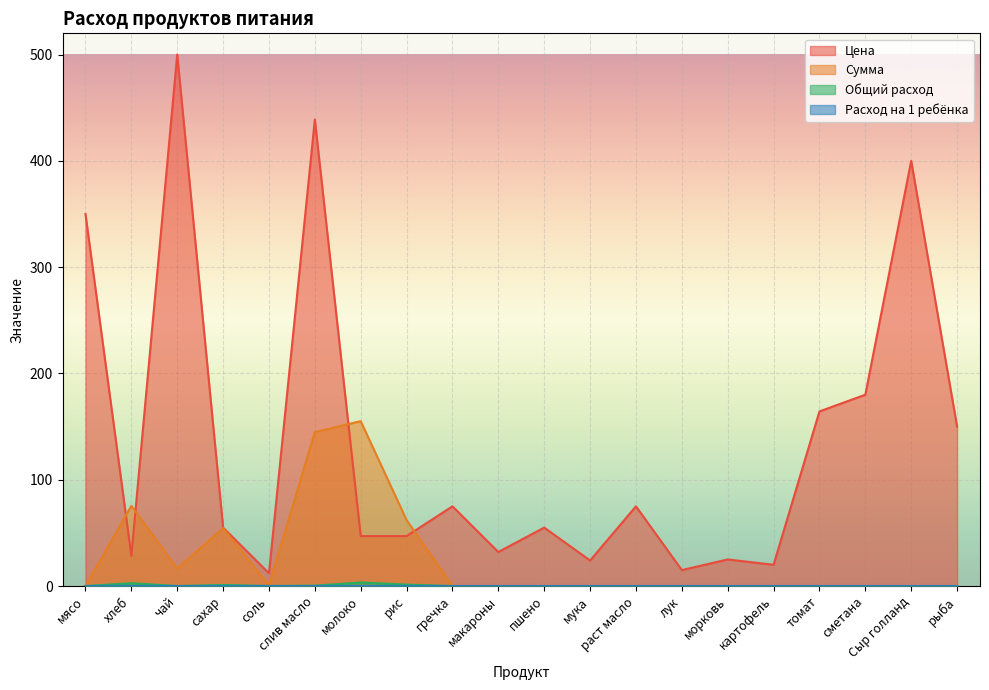

How many lines are shown in the chart?

4